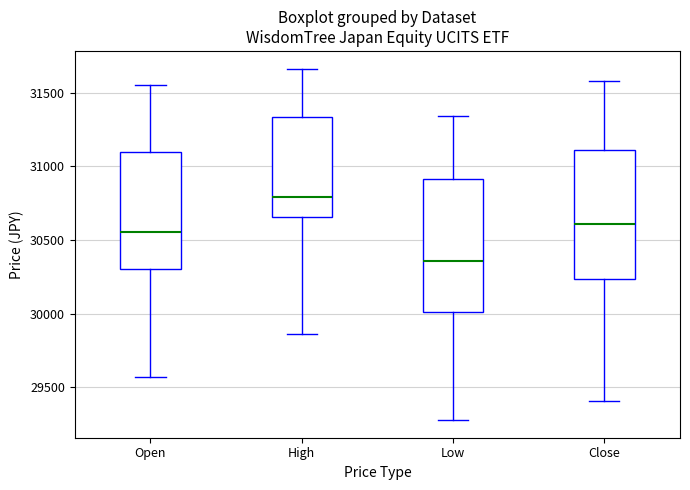

Where does the lower whisker of the box for Low end on the y-axis? The values are not printed on the chart, so give them approximately, as read against the axis.

29300